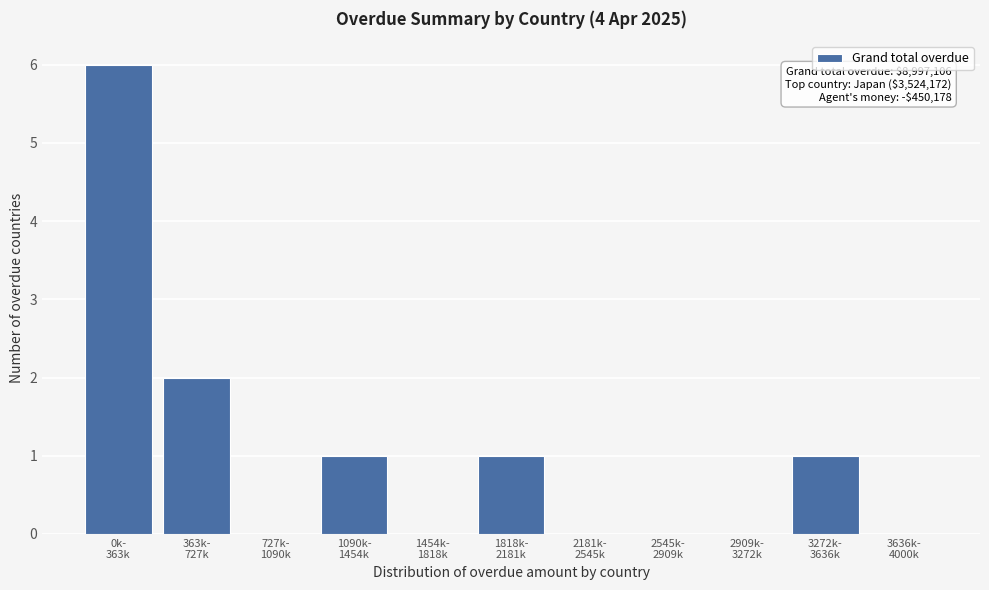

What is the sum of all values?

11